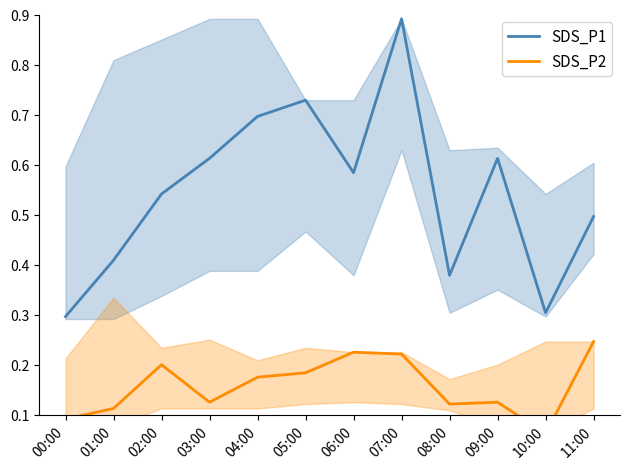

Which series has the largest range (max minus min)?

SDS_P1